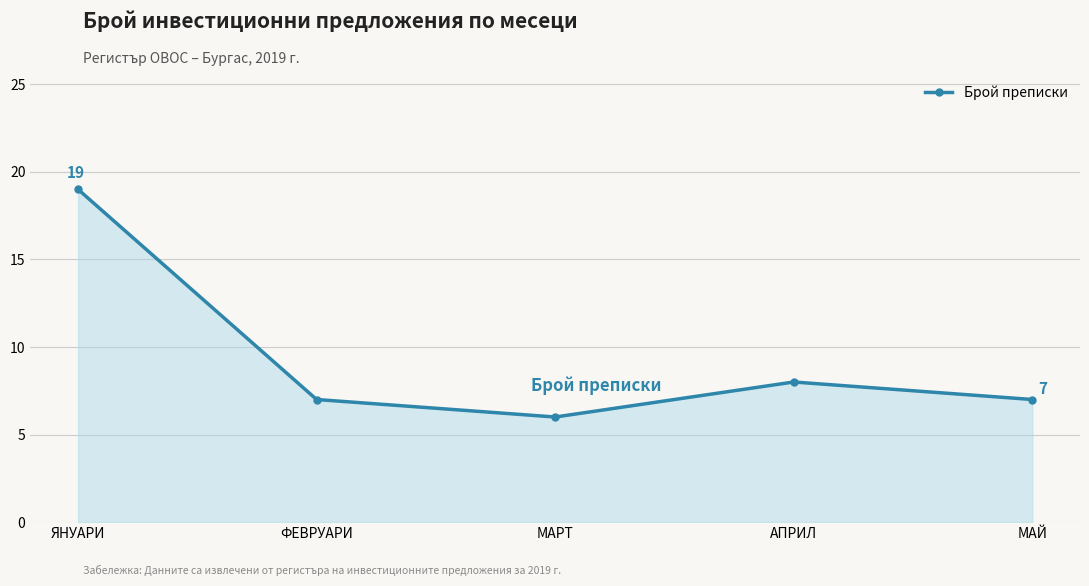

What position from the left is ФЕВРУАРИ?

2